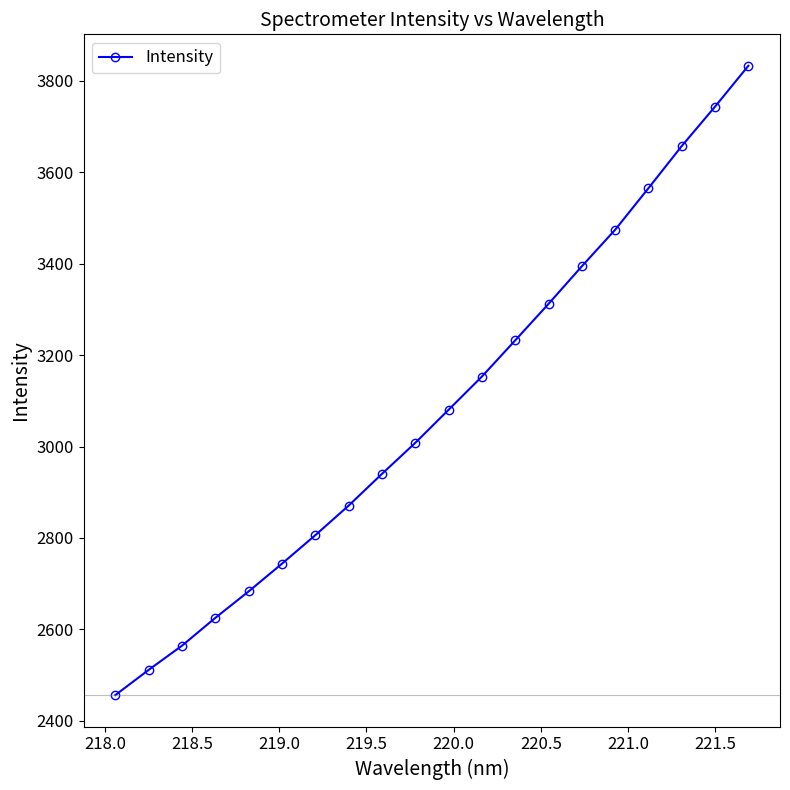

What is the value of the 10th point from the left?

3008.1